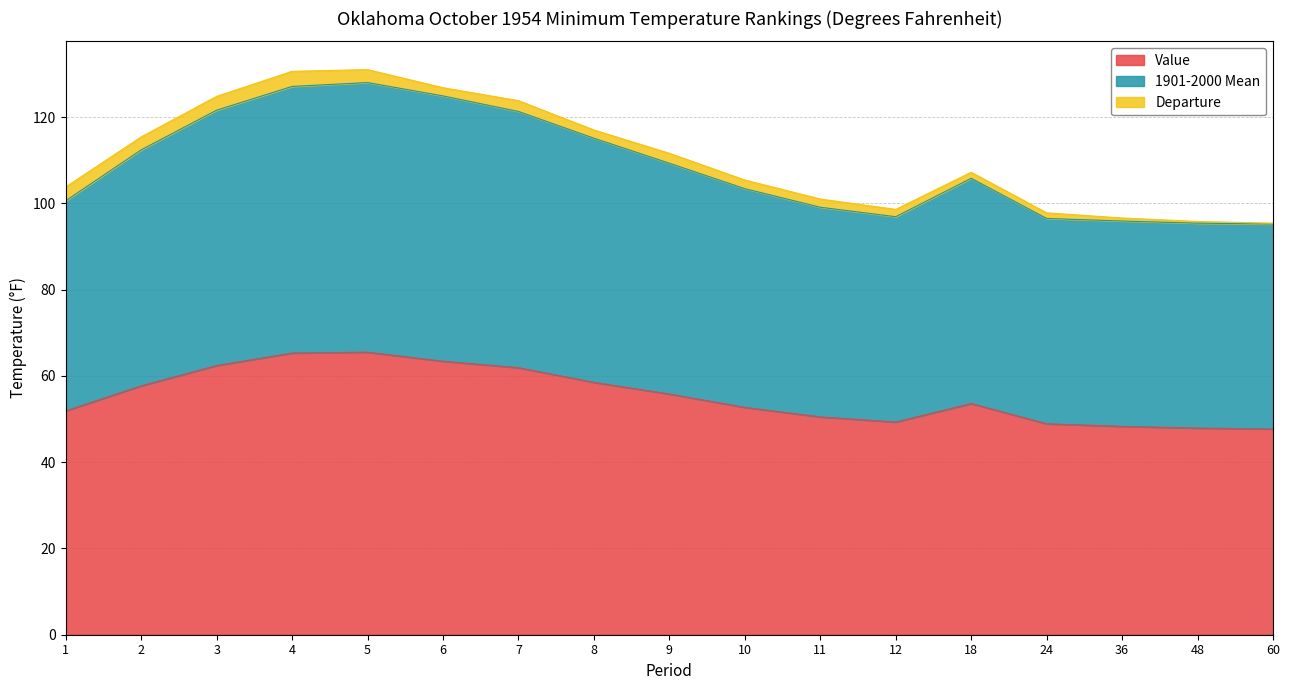

What is the difference between the 1901-2000 Mean values at 1 and 10?

2.8